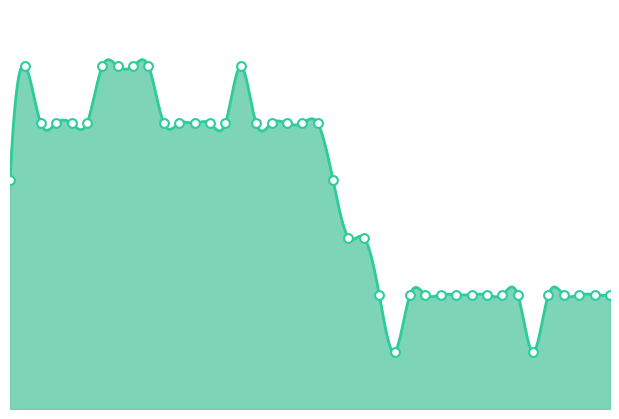

Approximately how many times larger is the value at 04:38 compared to 04:28?

1.0